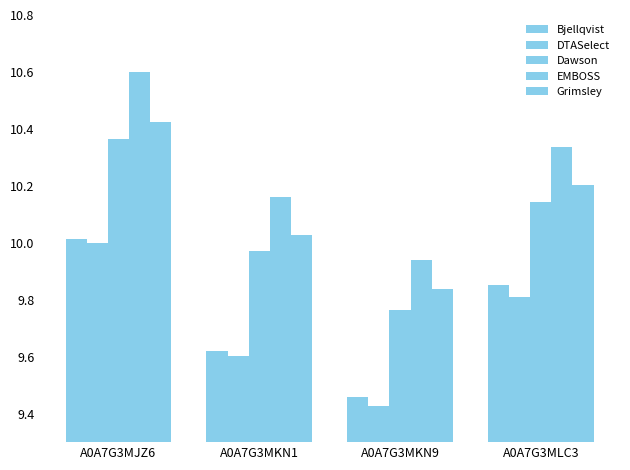

The Dawson series shows 10.4 at A0A7G3MJZ6. True or false?

True